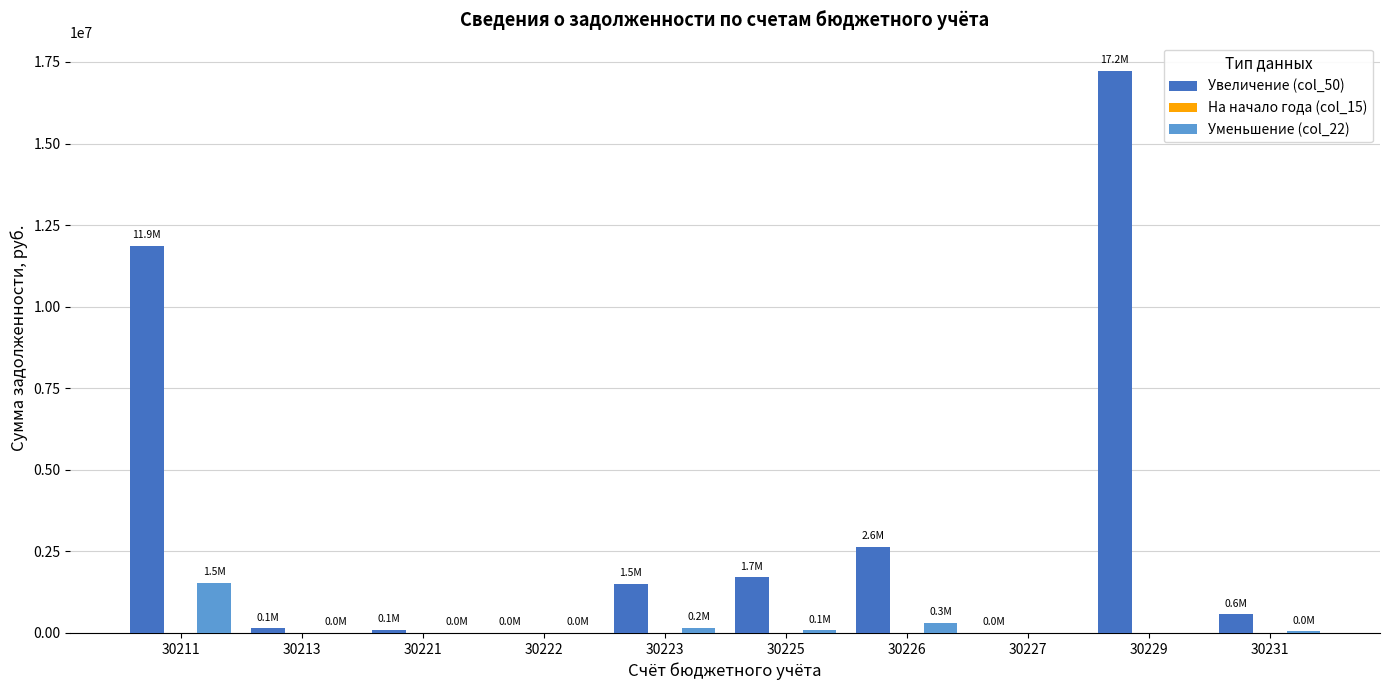

How many groups of bars are there?

10